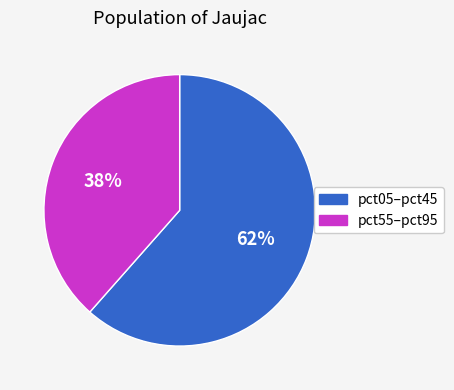

Is there any slice that represents more than half of the pie?

Yes